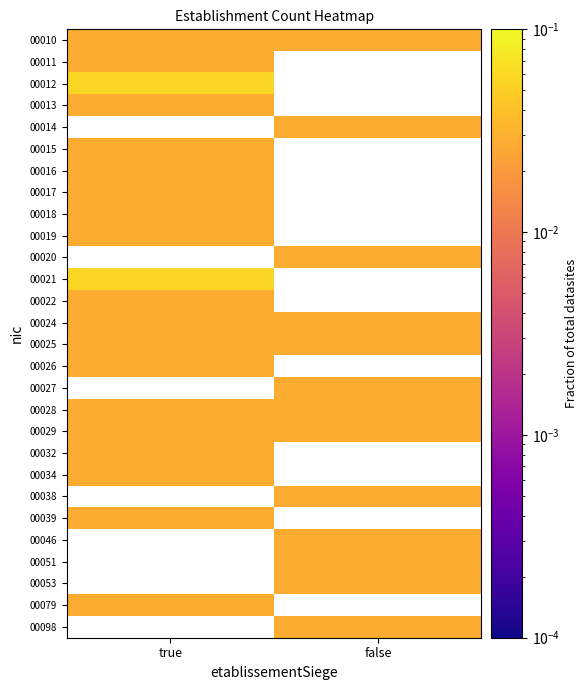

At which category is the sum across all series the highest?

true